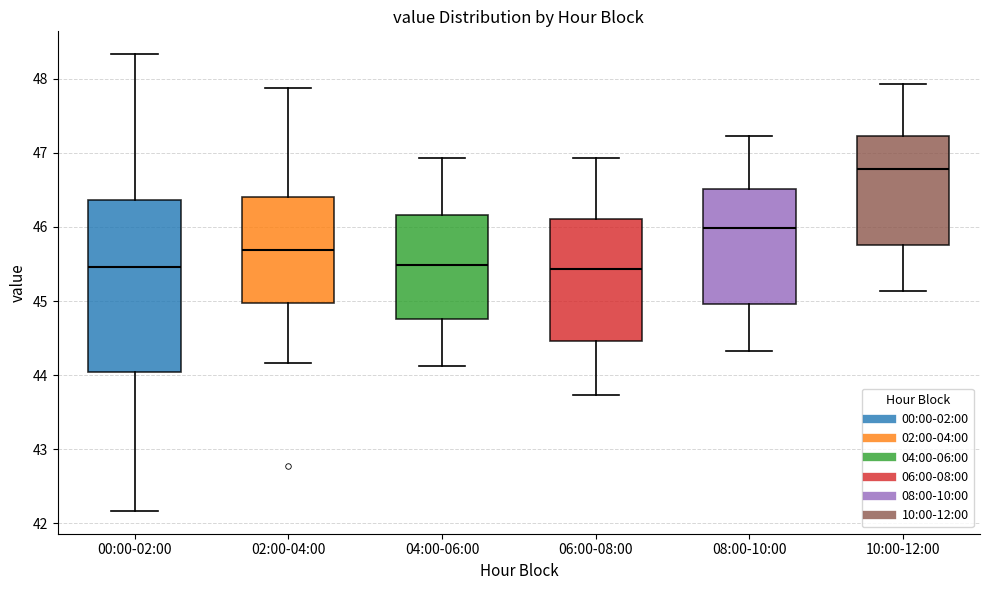

Reading left to right, read every box against the y-axis: the position of its median line, the range the box covers, and the ends of its whiskers. The values are not printed on the chart, so give them approximately, as read against the axis.

00:00-02:00: median 45.5, box 44.0 to 46.4, whiskers 42.2 to 48.3
02:00-04:00: median 45.7, box 45.0 to 46.4, whiskers 44.2 to 47.9
04:00-06:00: median 45.5, box 44.8 to 46.2, whiskers 44.1 to 46.9
06:00-08:00: median 45.4, box 44.5 to 46.1, whiskers 43.7 to 46.9
08:00-10:00: median 46.0, box 45.0 to 46.5, whiskers 44.3 to 47.2
10:00-12:00: median 46.8, box 45.8 to 47.2, whiskers 45.1 to 47.9